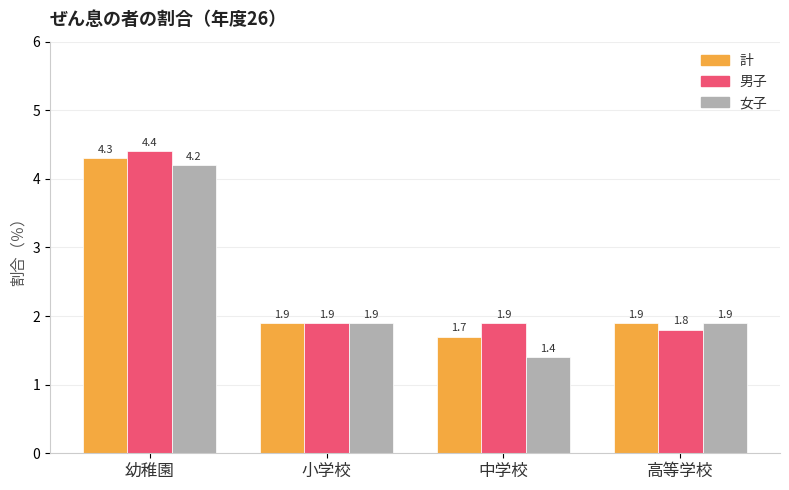

Is it true that 男子 equals 1.9 at 中学校?

True